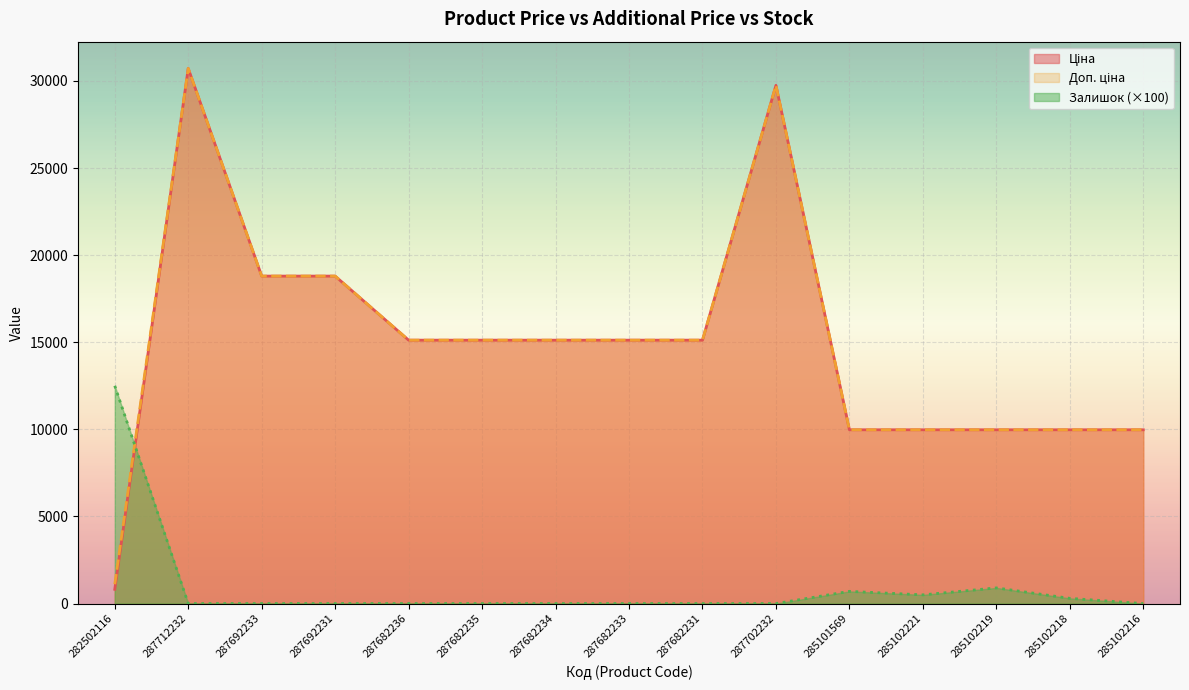

Reading right to left, transcribe all the data shown in this chart.

Ціна: 285102216=9975.0	285102218=9975.0	285102219=9975.0	285102221=9975.0	285101569=9975.0	287702232=29747.2	287682231=15120.0	287682233=15120.0	287682234=15120.0	287682235=15120.0	287682236=15120.0	287692231=18796.8	287692233=18796.8	287712232=30717.1	282502116=818.5
Доп. ціна: 285102216=9975.0	285102218=9975.0	285102219=9975.0	285102221=9975.0	285101569=9975.0	287702232=29747.2	287682231=15120.0	287682233=15120.0	287682234=15120.0	287682235=15120.0	287682236=15120.0	287692231=18796.8	287692233=18796.8	287712232=30717.1	282502116=1109.2
Залишок: 285102216=0.0	285102218=300.0	285102219=900.0	285102221=500.0	285101569=700.0	287702232=0.0	287682231=0.0	287682233=0.0	287682234=0.0	287682235=0.0	287682236=0.0	287692231=0.0	287692233=0.0	287712232=0.0	282502116=12500.0